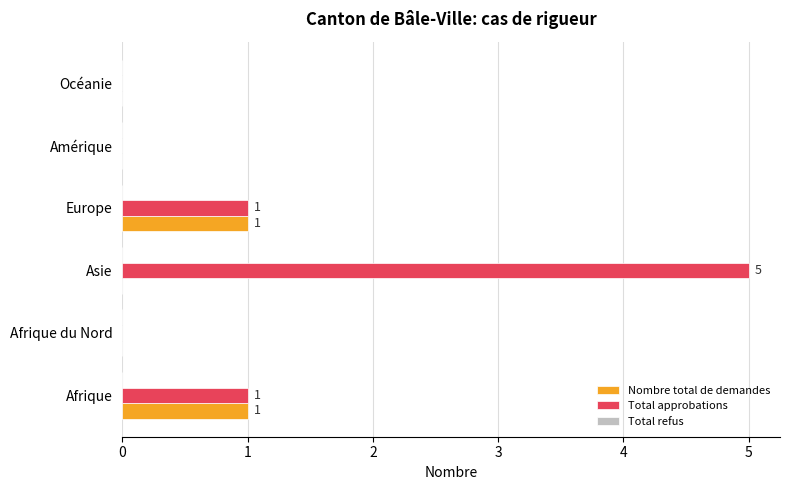

At which category is the sum across all series the highest?

Asie